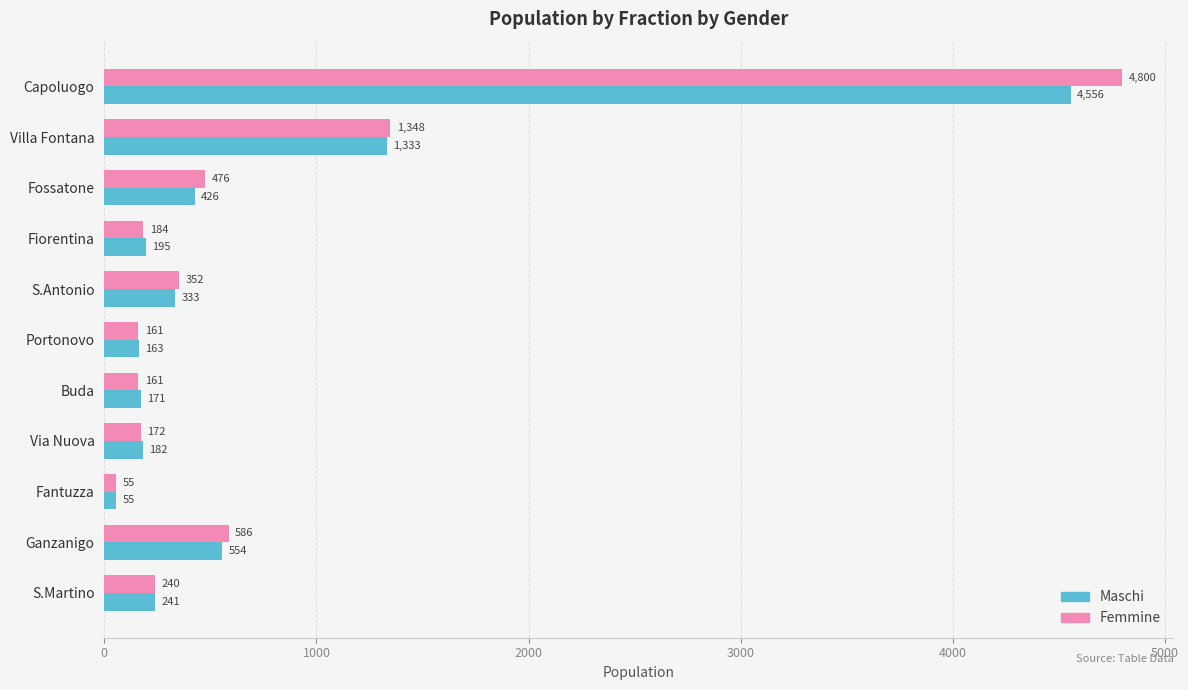

Is the value of Femmine at Portonovo greater than the value of Maschi at Fantuzza?

Yes